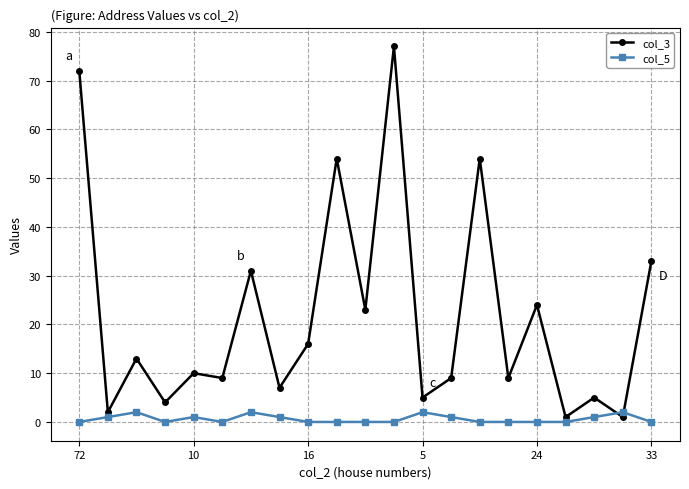

Reading left to right, extract all data points from this chart.

col_3: 72	2	13	4	10	9	31	7	16	54	23	77	5	9	54	9	24	1	5	1	33
col_5: 0	1	2	0	1	0	2	1	0	0	0	0	2	1	0	0	0	0	1	2	0